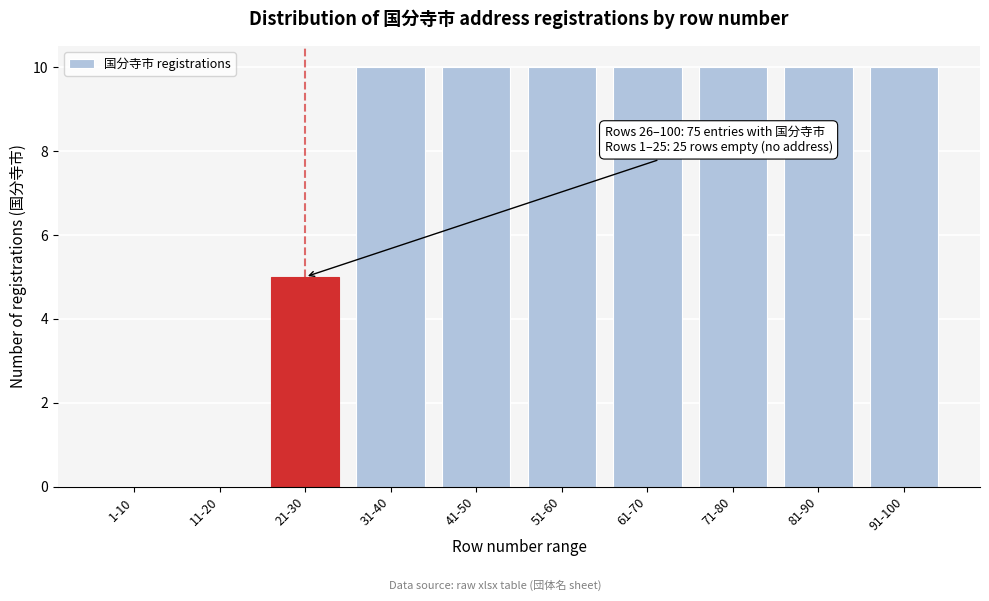

Reading left to right, what are all the values shown in this chart?

1-10=0	11-20=0	21-30=5	31-40=10	41-50=10	51-60=10	61-70=10	71-80=10	81-90=10	91-100=10